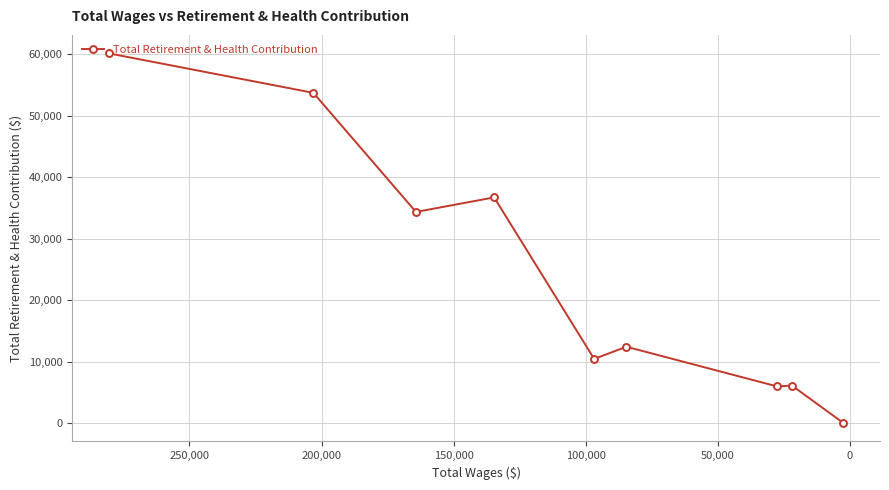

What is the difference between the maximum and minimum values?

60147